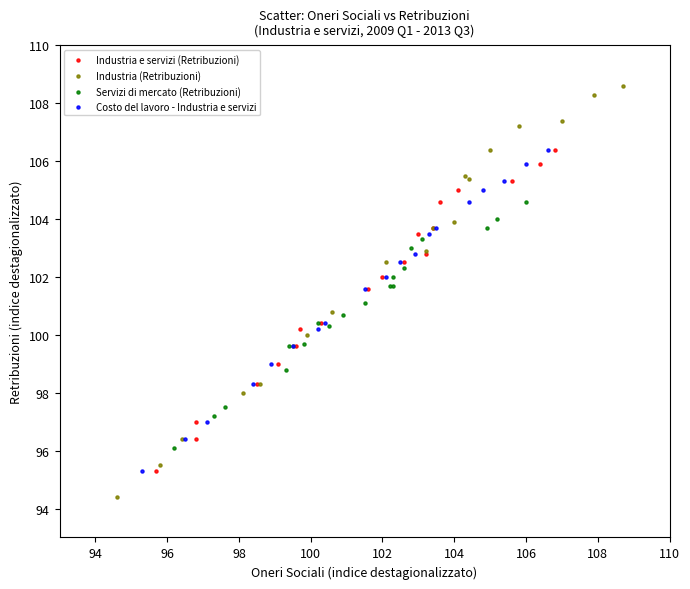

Which series reaches the maximum Y coordinate?

Industria (Retribuzioni)